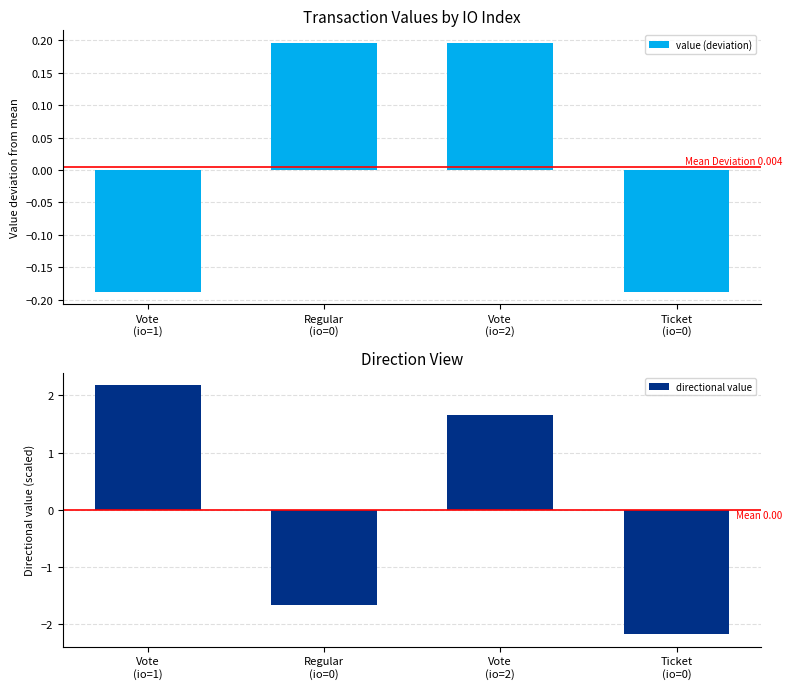

What position from the left is Regular
(io=0)?

2